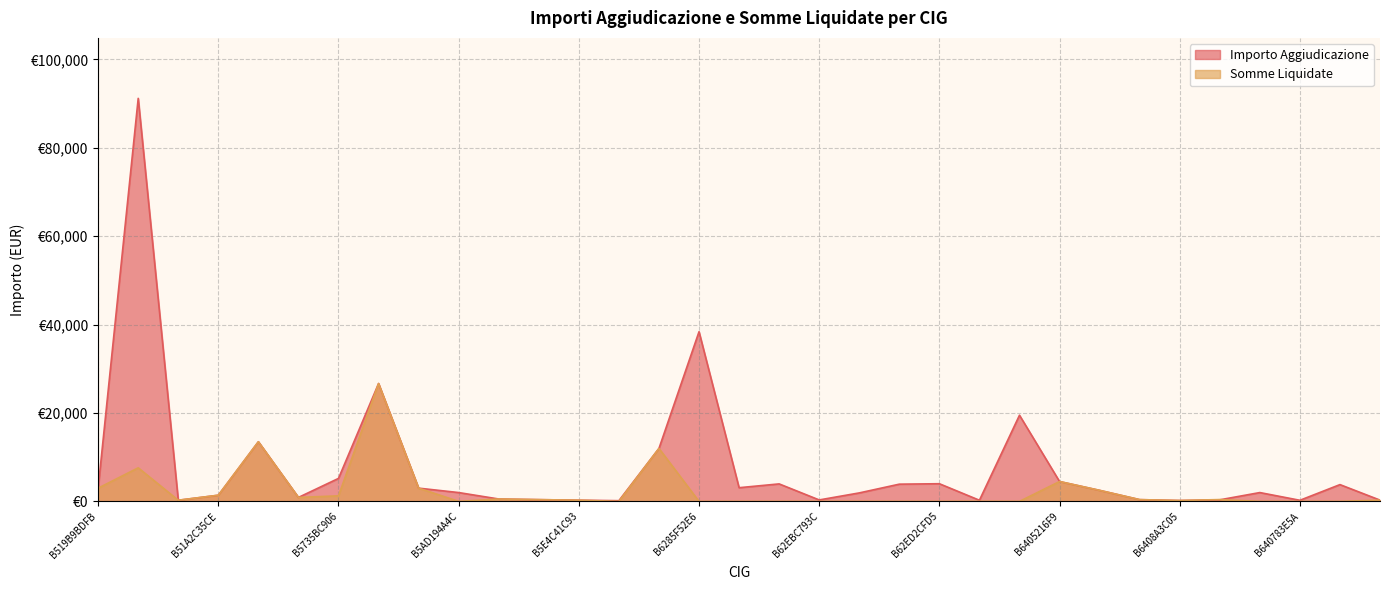

Is it true that Somme Liquidate equals 13500.0 at B51F6DDCEA?

True